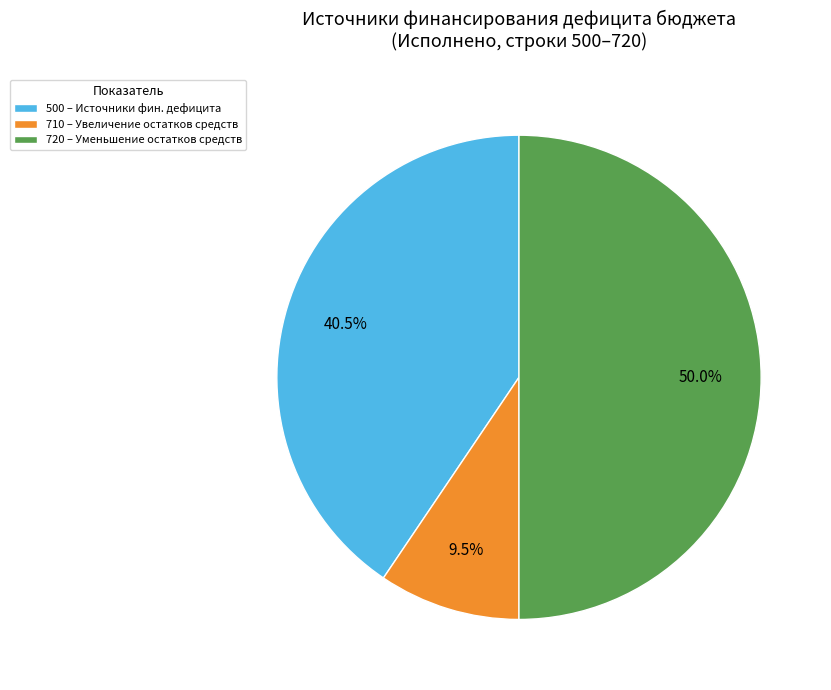

What is the largest slice in the pie chart?

720 – Уменьшение остатков средств